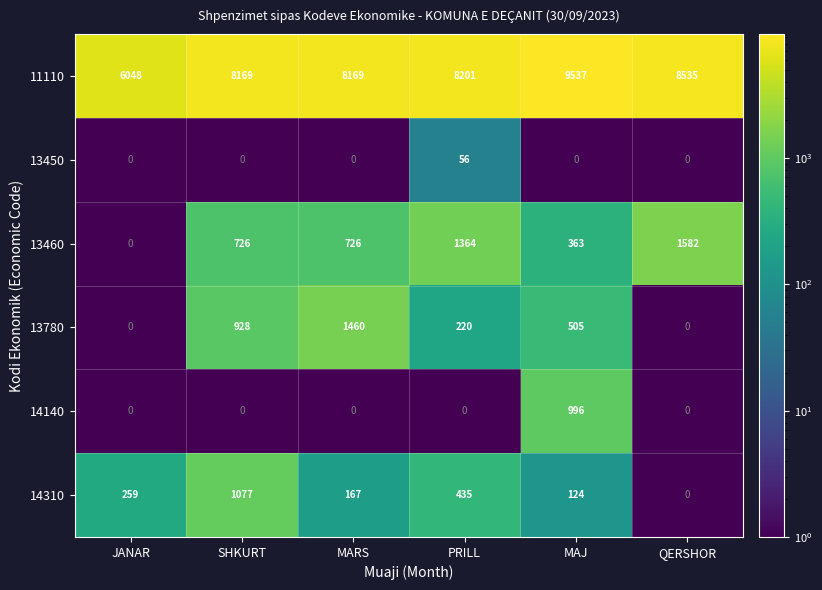

What is the smallest value displayed?

0